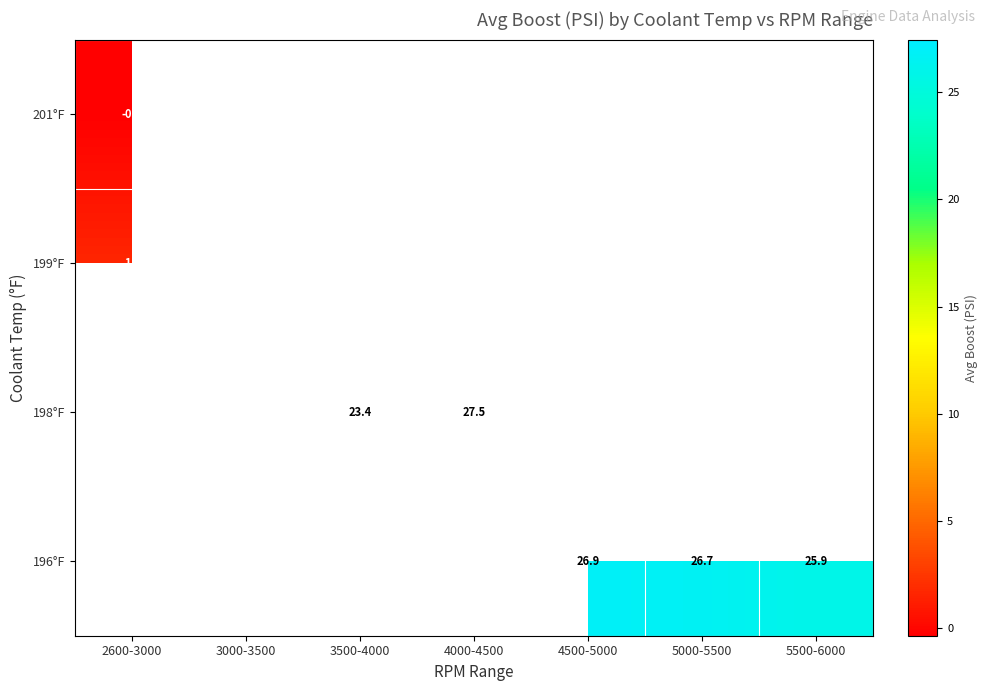

Count the number of categories in the chart.

7